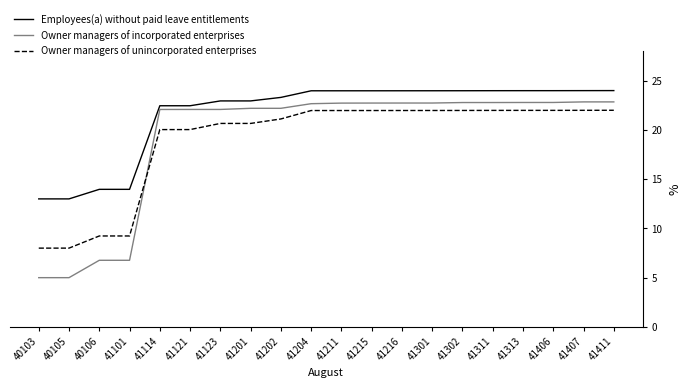

After their last crossing, which series has the higher values: Owner managers of unincorporated enterprises or Owner managers of incorporated enterprises?

Owner managers of incorporated enterprises